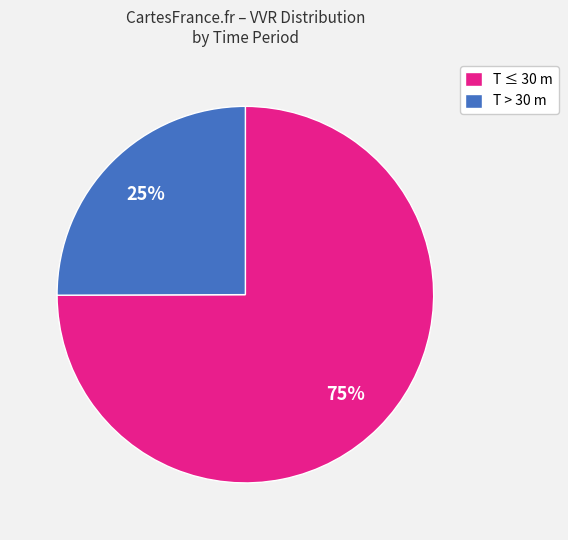

Do T > 30 m and T ≤ 30 m together represent more than half of the pie?

Yes